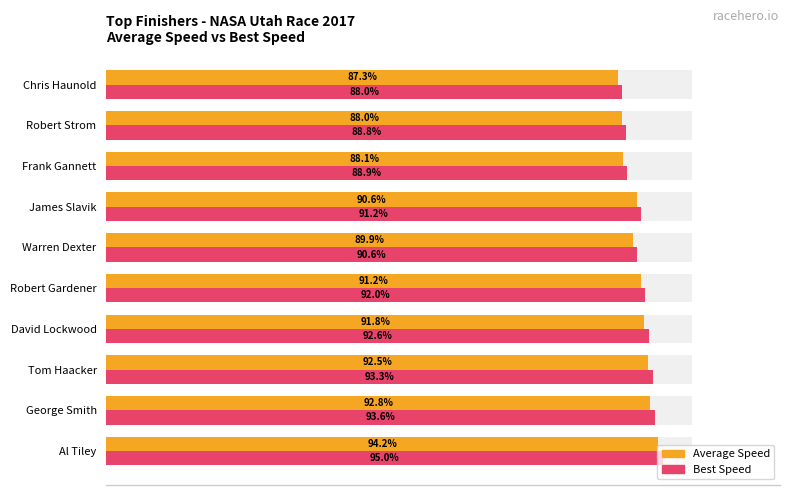

Reading left to right, extract all data points from this chart.

Average Speed: 94.2	92.8	92.5	91.8	91.2	89.9	90.6	88.1	88.0	87.3
Best Speed: 95.0	93.6	93.3	92.6	92.0	90.6	91.2	88.9	88.8	88.0